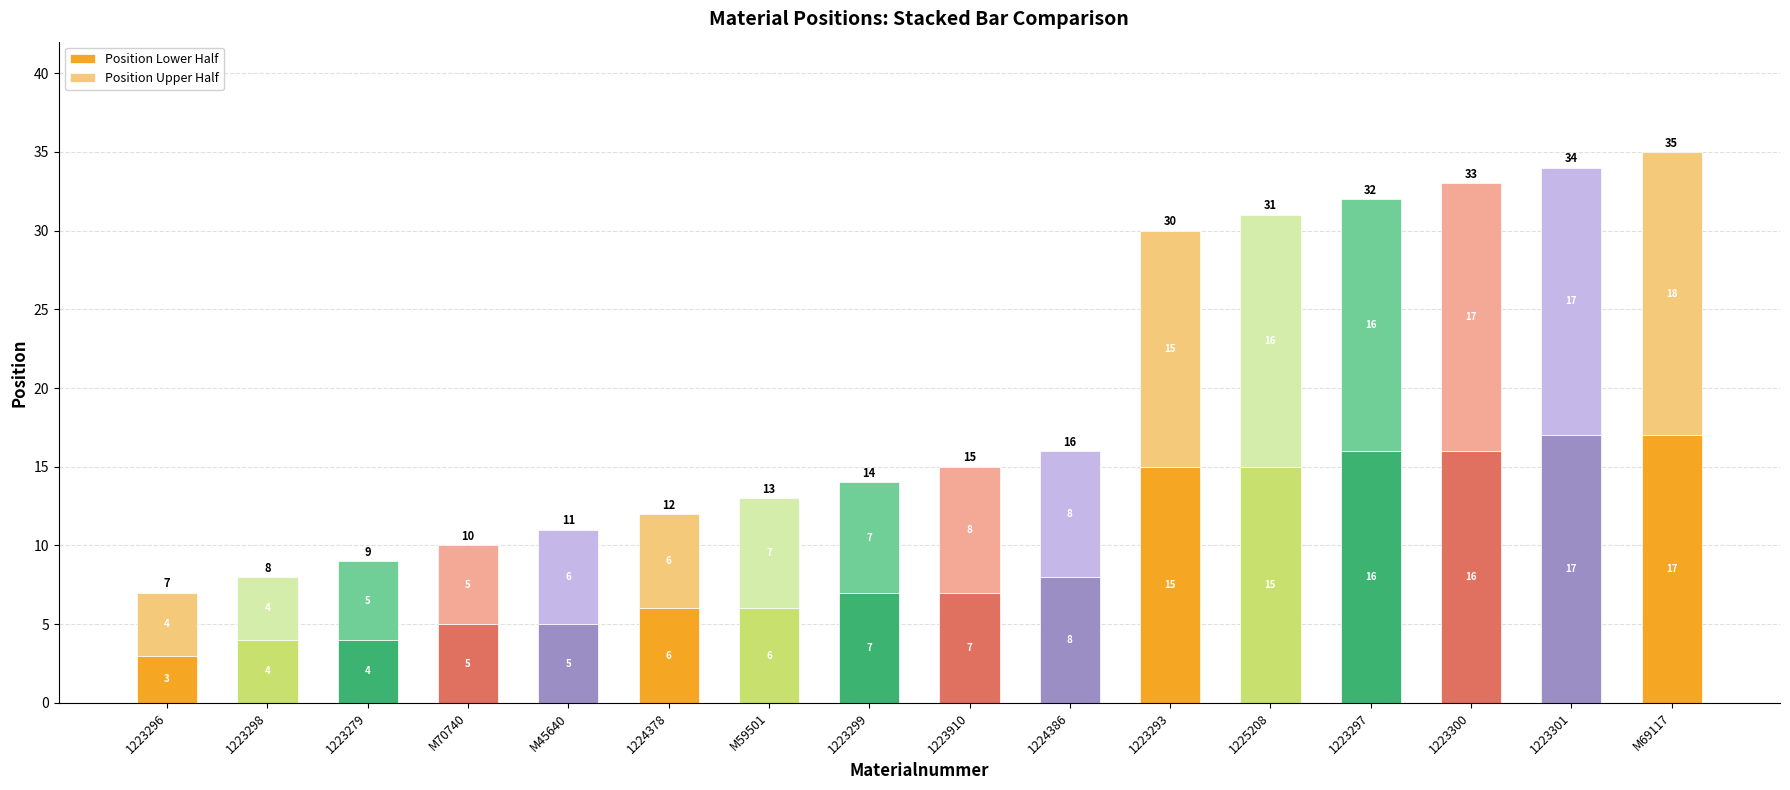

The Position Lower Half series shows 5 at M45640. True or false?

True